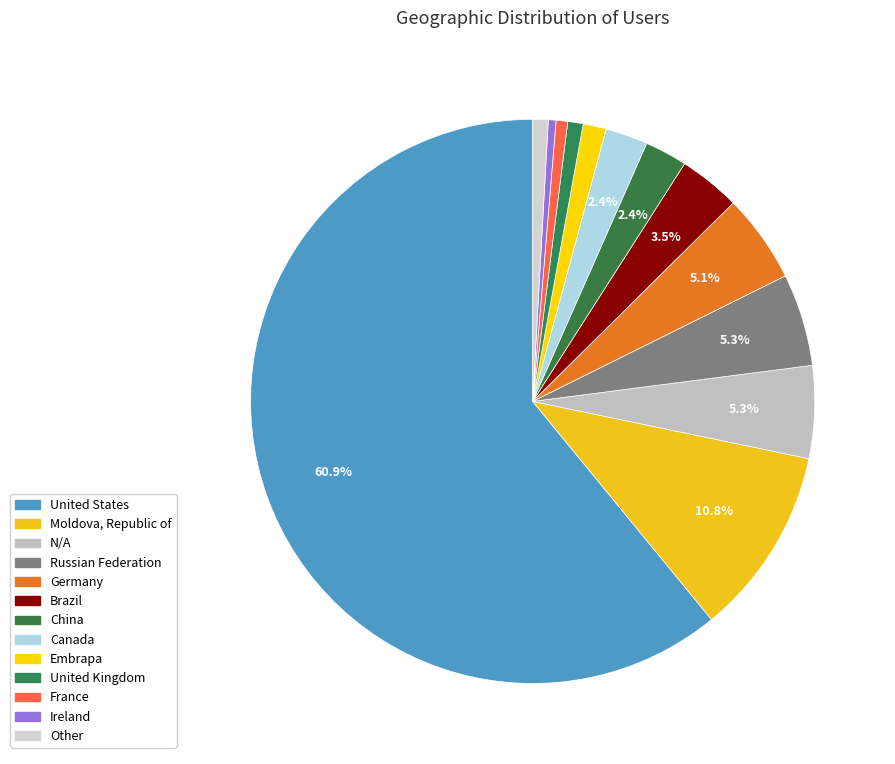

What is the smallest slice in the pie chart?

Ireland